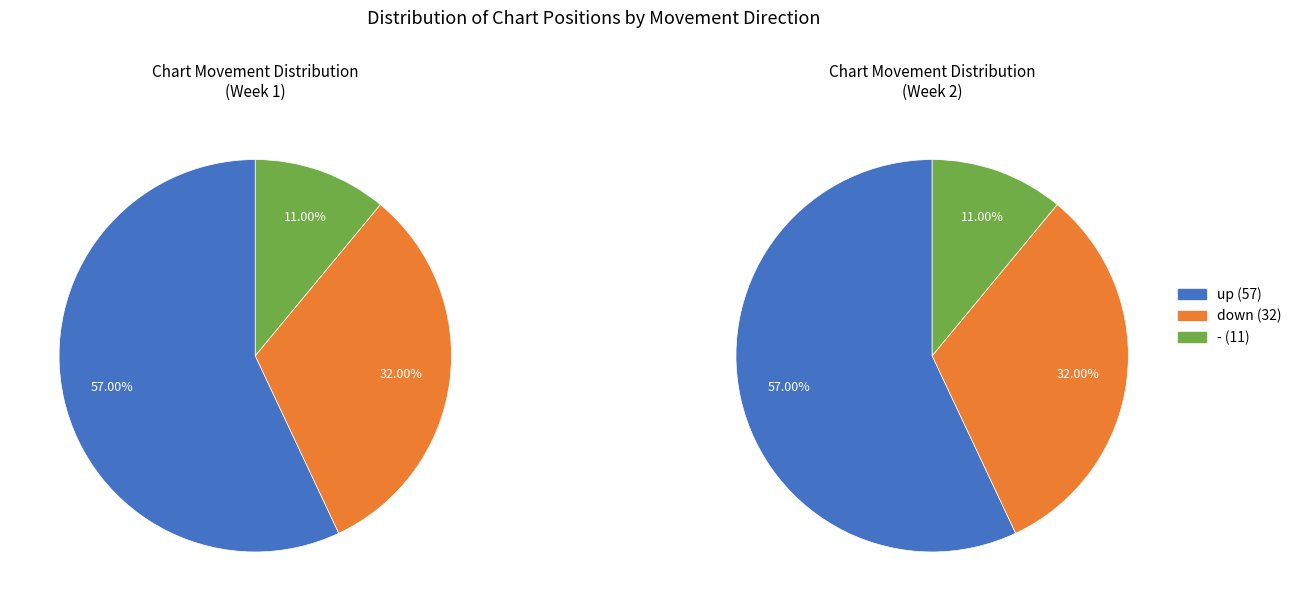

What portion of the pie excludes 1?

68.0%